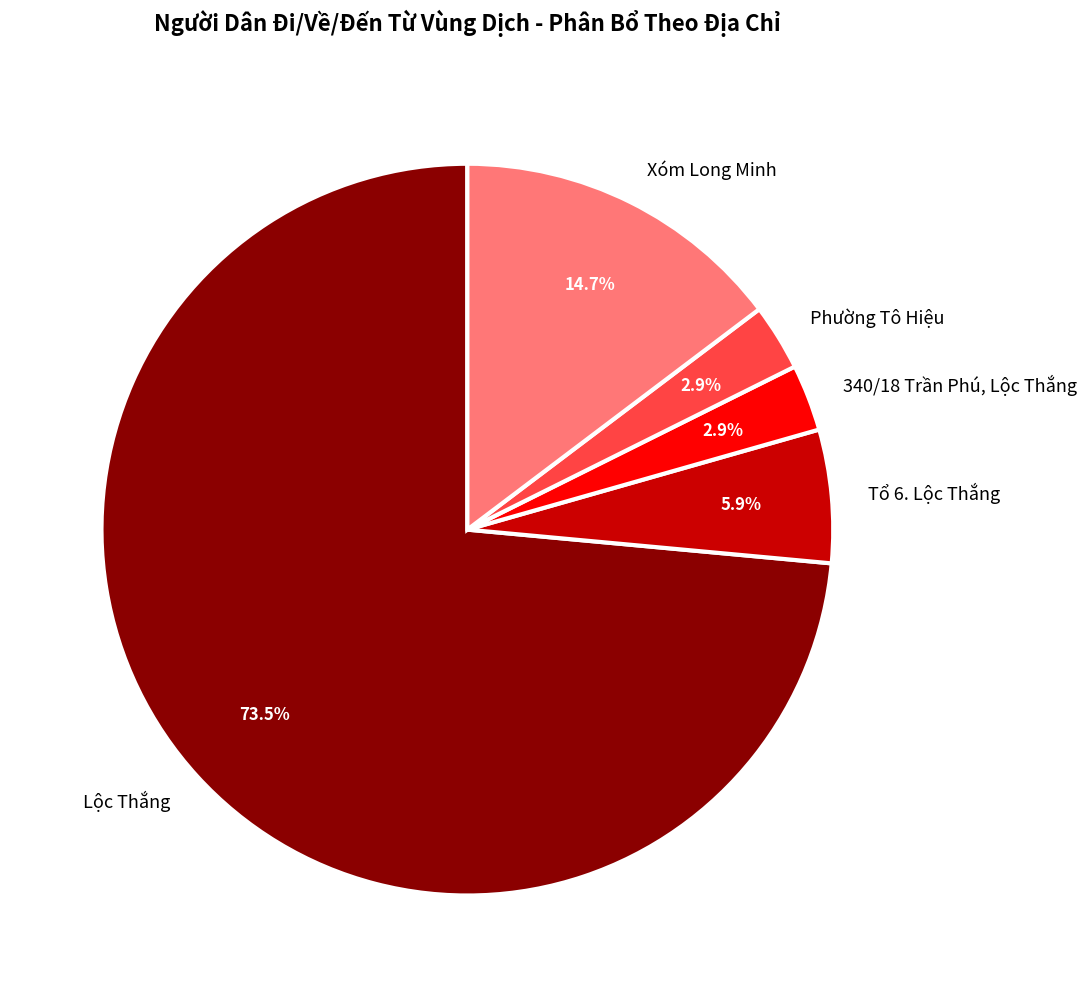

How many slices are in this pie chart?

5